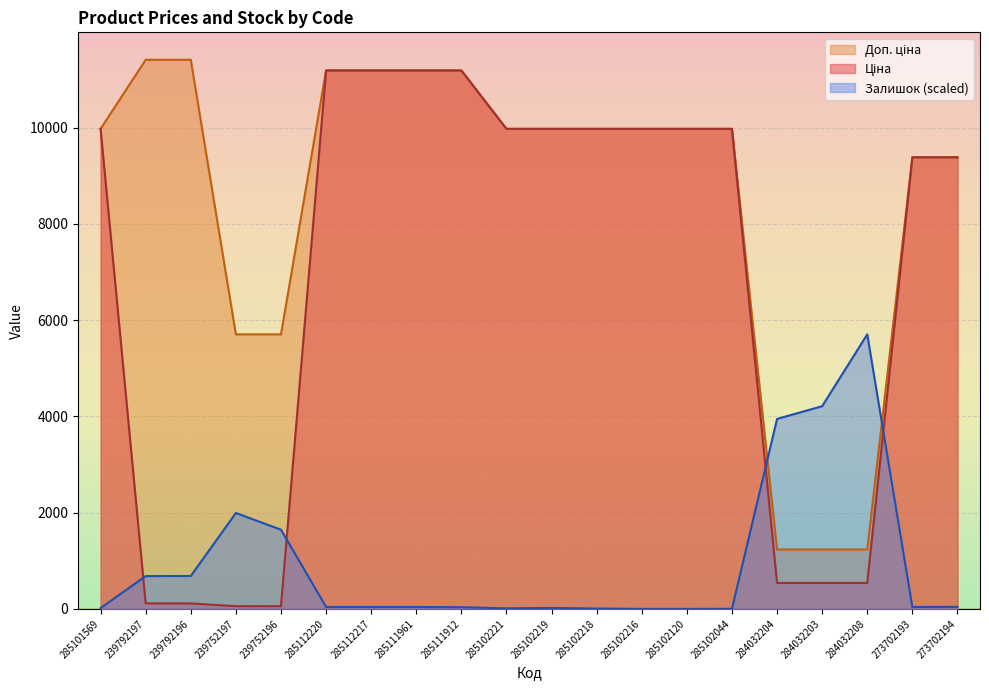

Rank the series by their maximum value, from lowest to highest.

Залишок, Ціна, Доп. ціна